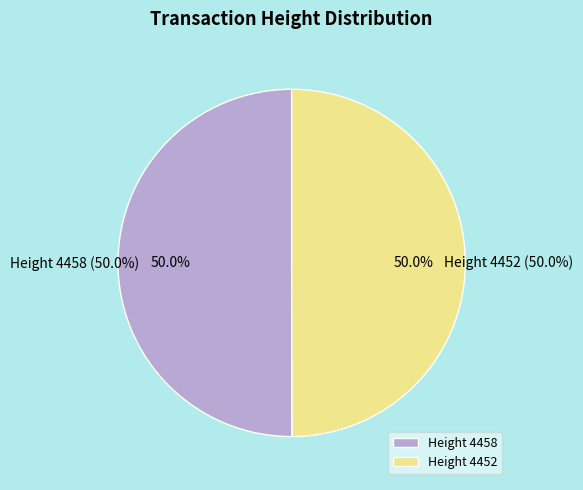

Combined, what portion of the pie is 4458 and 4452?

100.0%